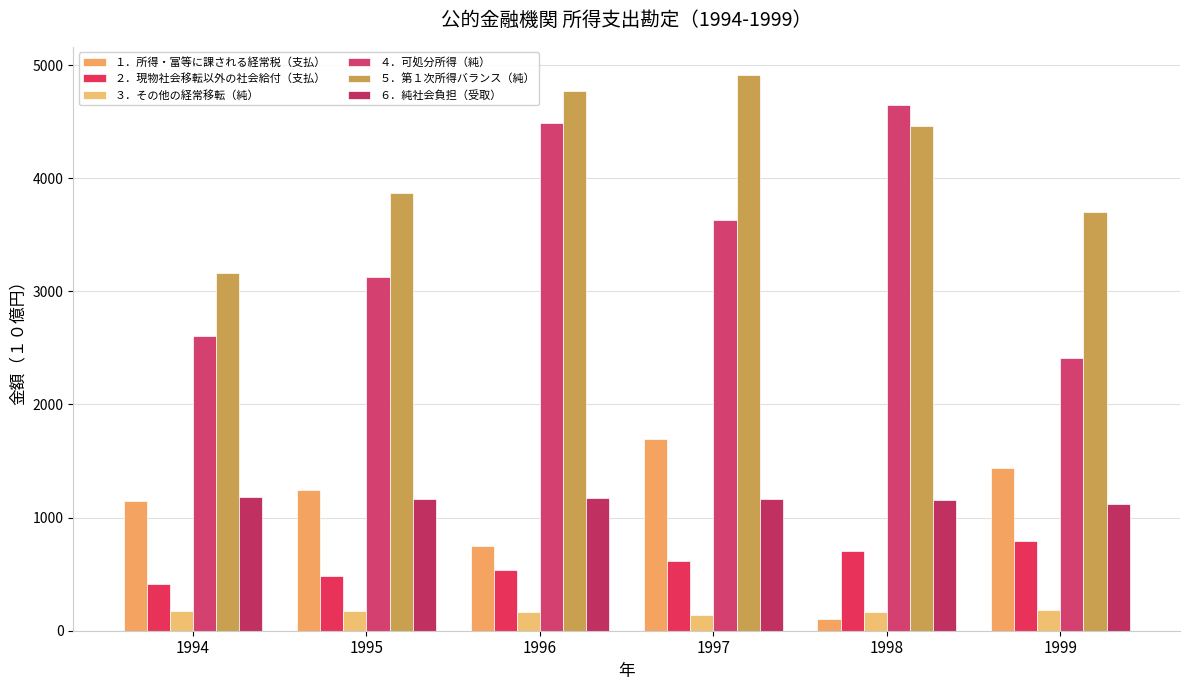

How many data points in ４．可処分所得（純） are less than 3631?

3